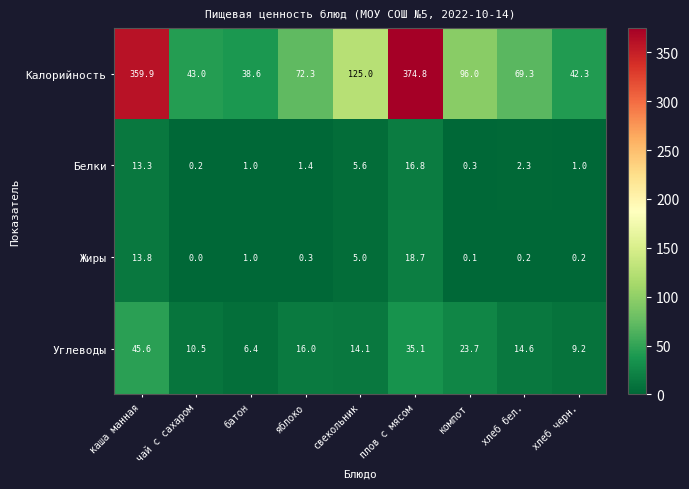

Read the Белки value at хлеб бел..

2.3